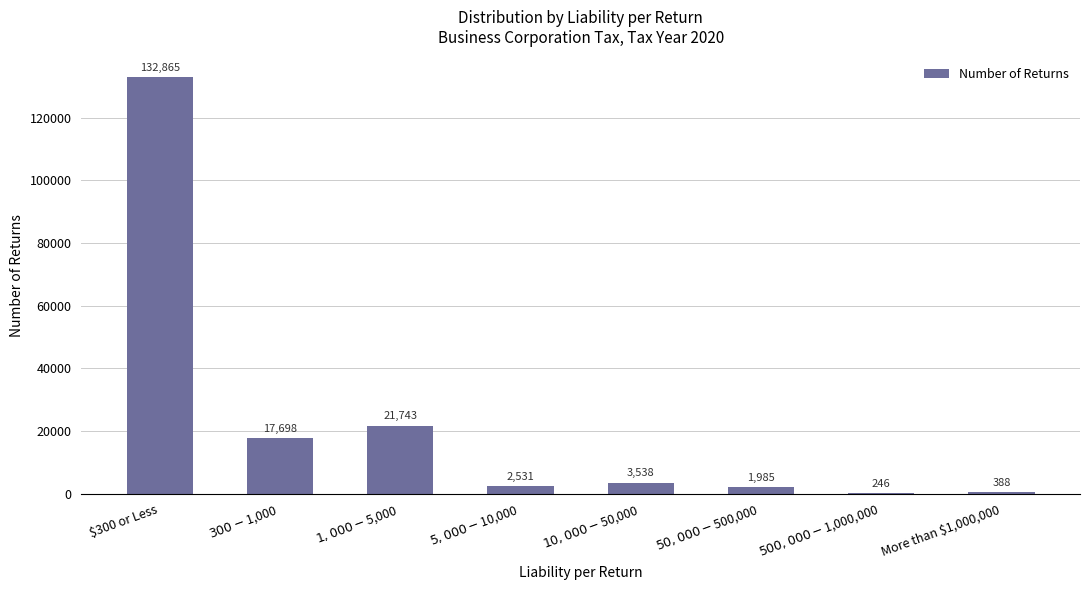

Reading left to right, extract all data points from this chart.

132865	17698	21743	2531	3538	1985	246	388